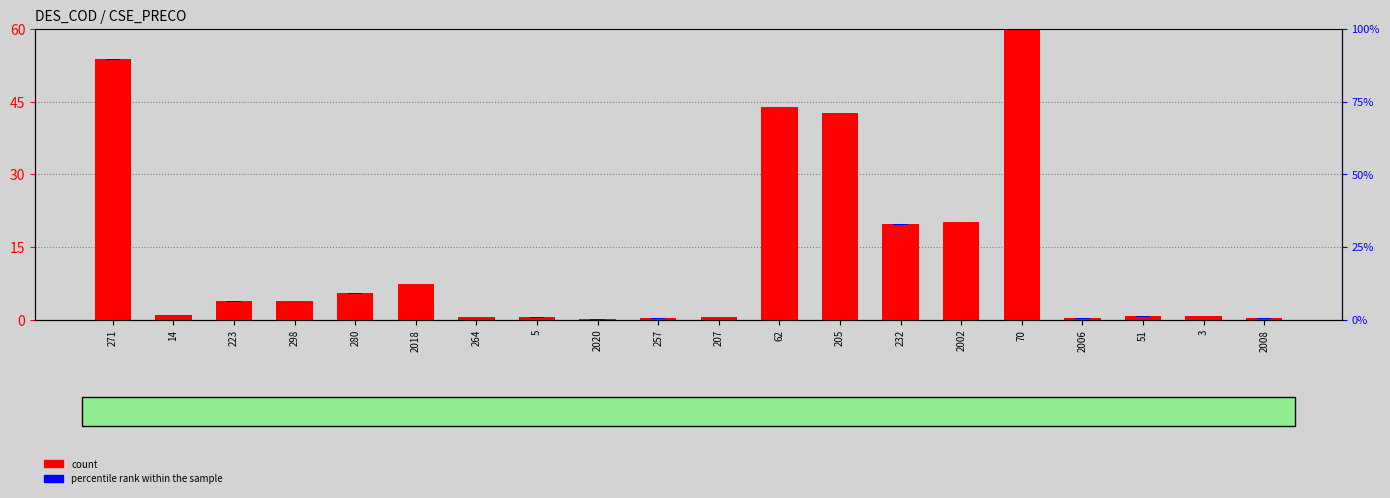

What is the difference between the count values at 5 and 2008?

0.3